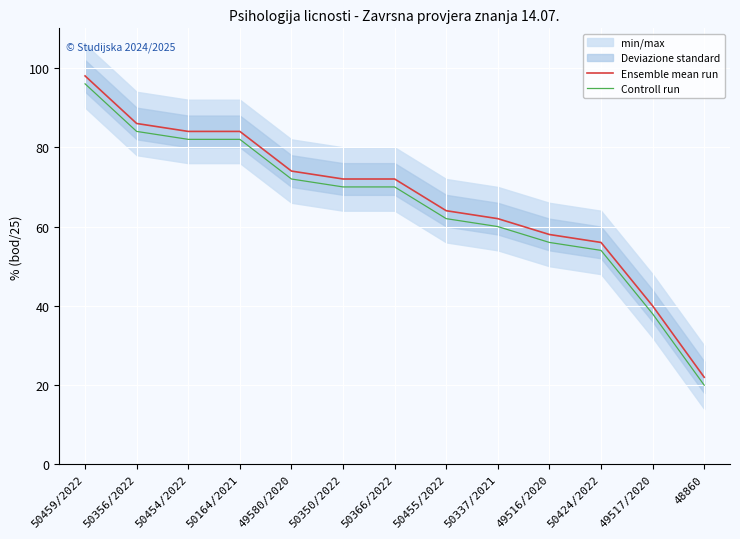

What position from the right is 50164/2021?

10